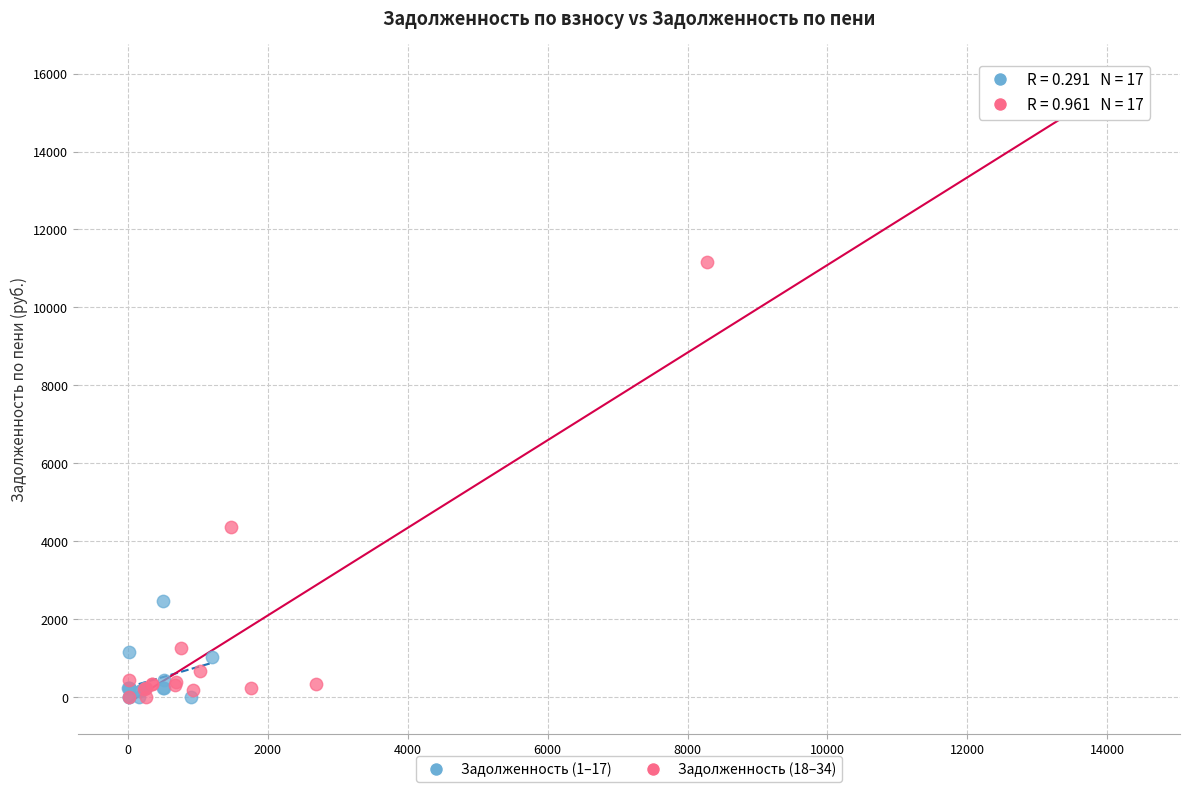

Which series has the widest spread of Y values?

Задолженность (18–34)